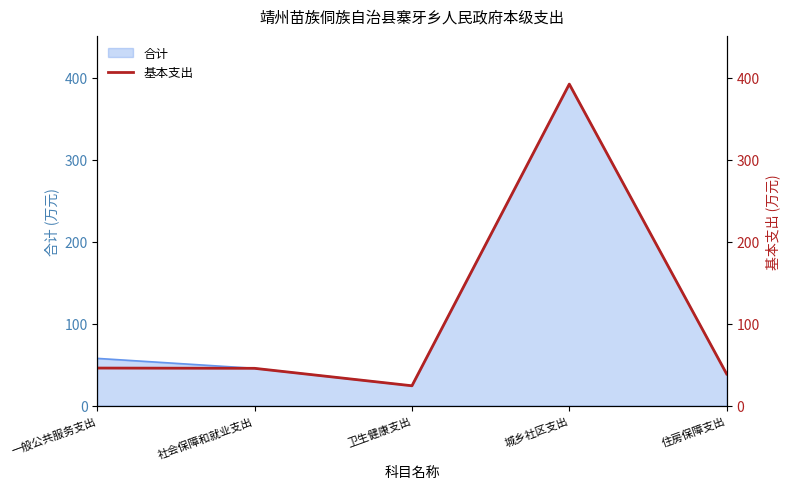

At which category does the chart reach its minimum across all series?

卫生健康支出